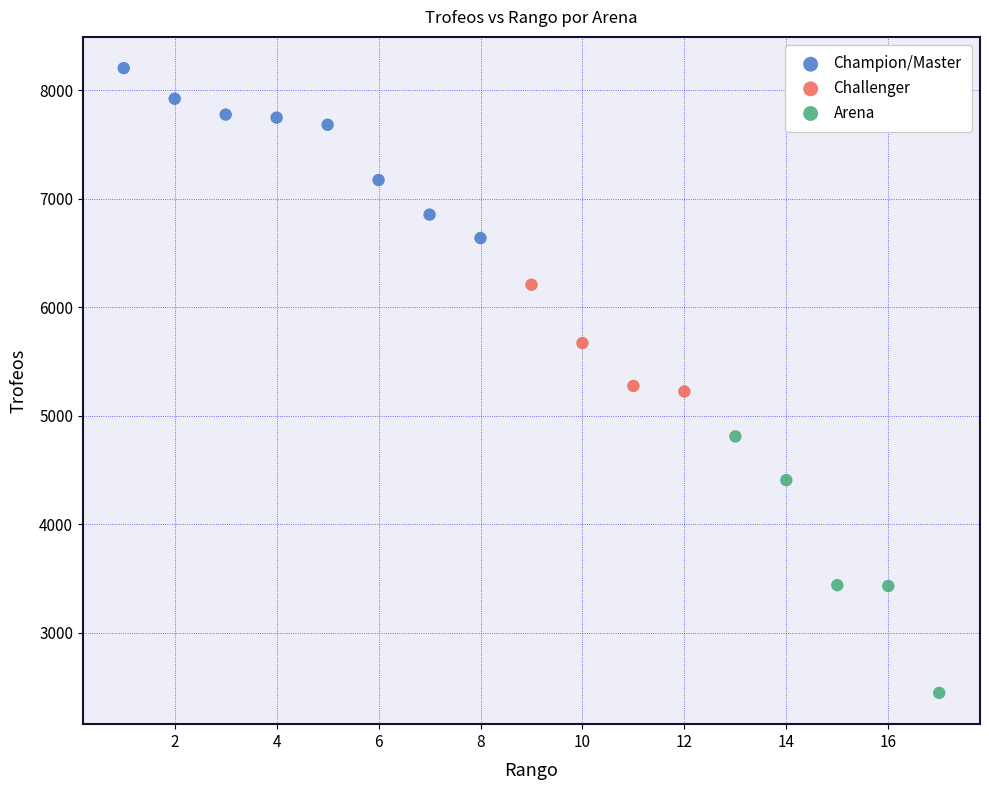

Which series reaches the maximum Y coordinate?

Champion/Master